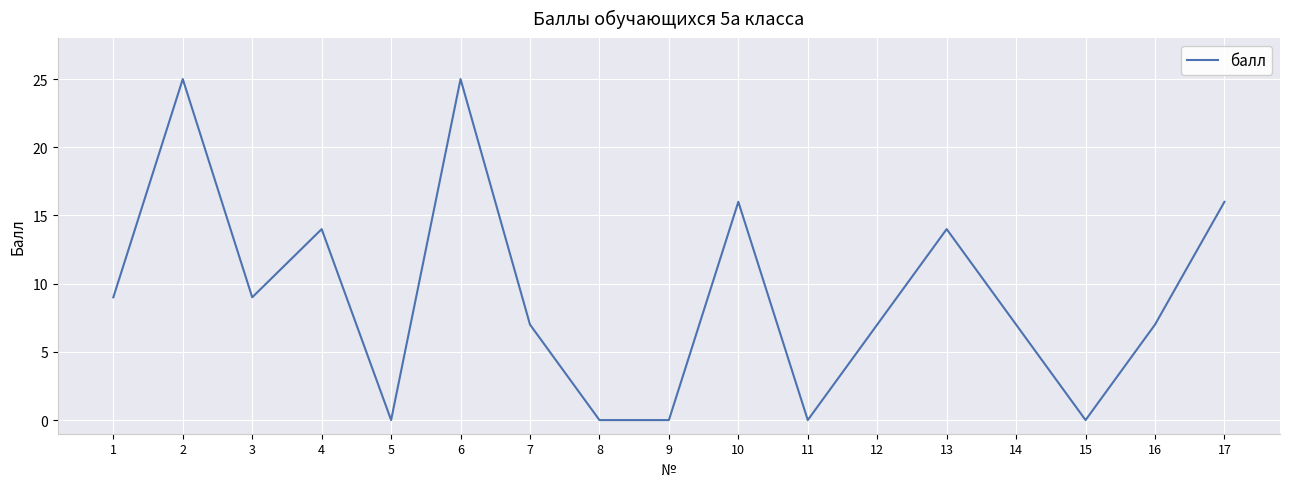

Is it true that the value at 17 is 7?

False